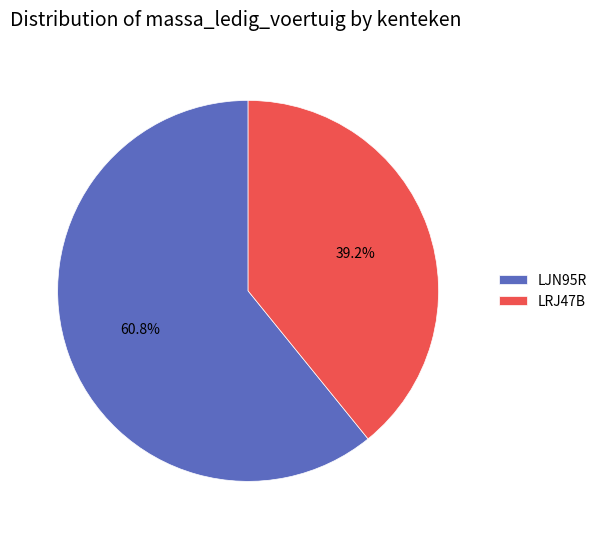

The LJN95R slice represents 50% of the pie. True or false?

False